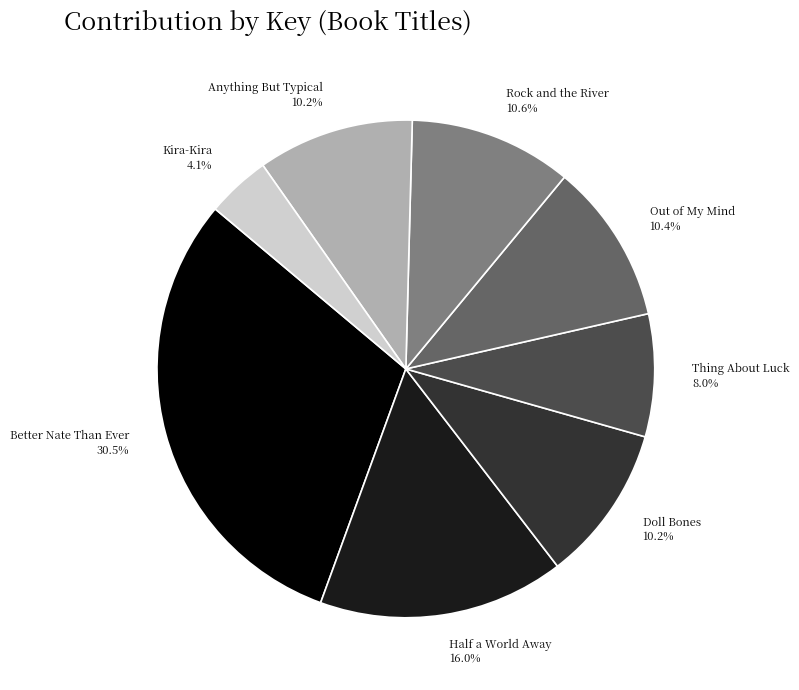

How much of the chart is everything except Anything But Typical?

89.8%